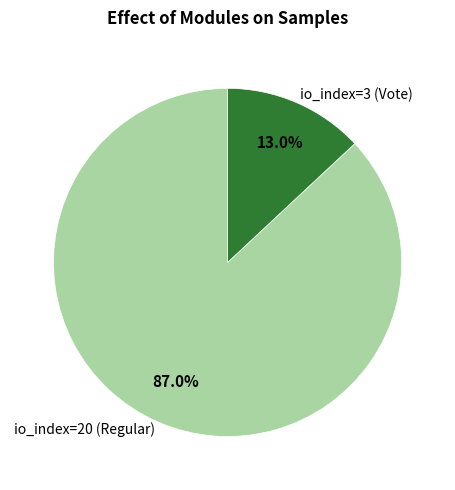

How many segments does this pie chart have?

2